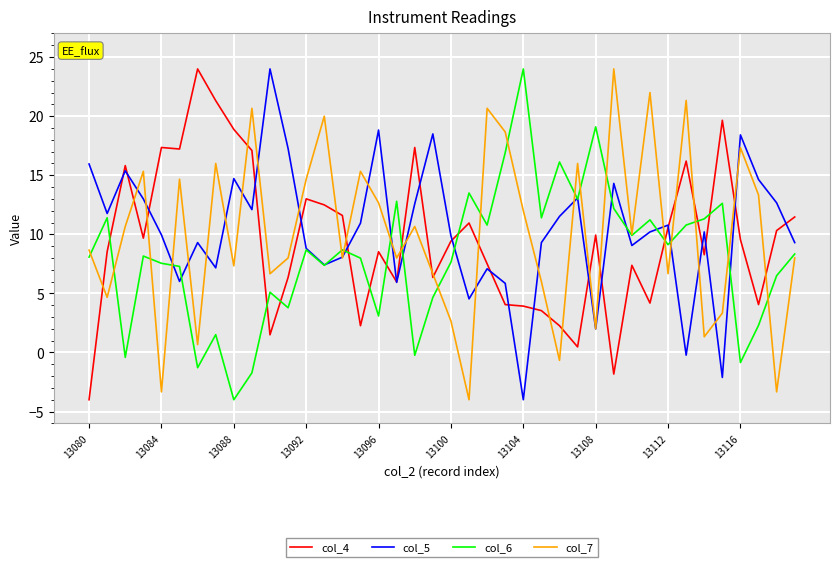

After their last crossing, which series has the higher values: col_6 or col_4?

col_4